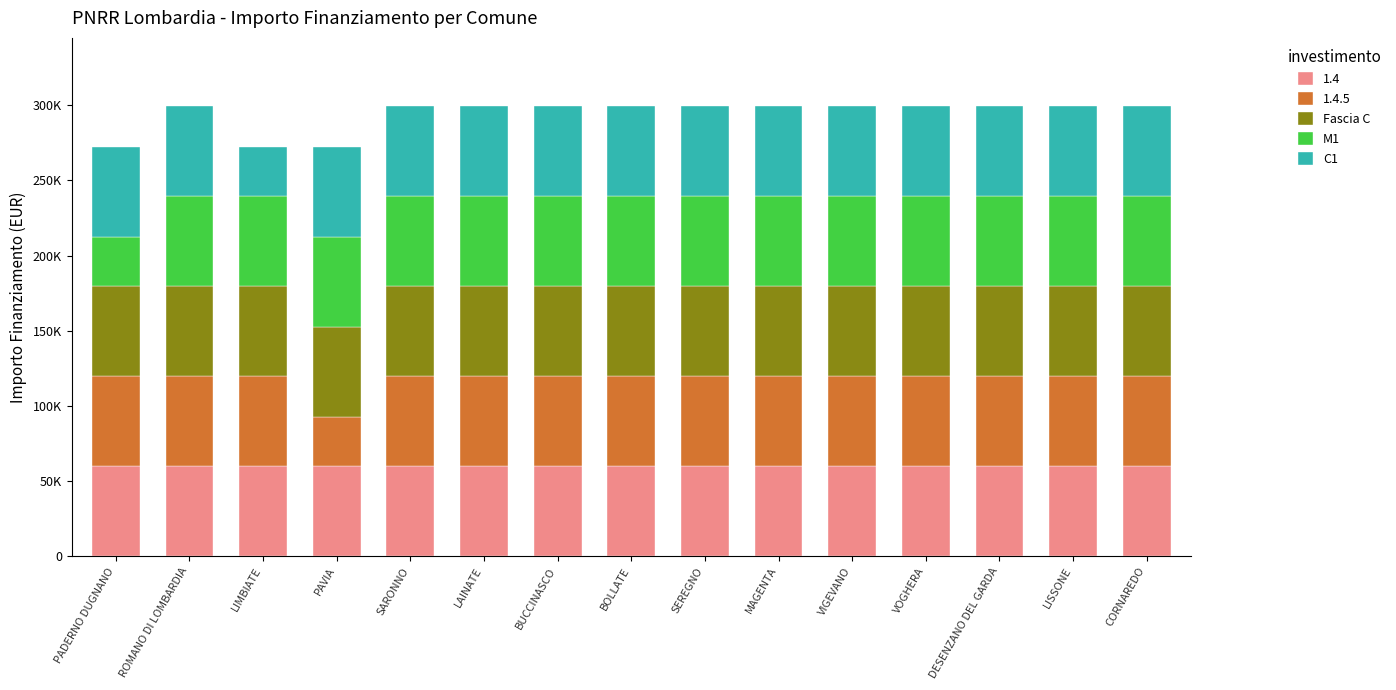

List the labels in order of C1 value, largest first.

PADERNO DUGNANO, ROMANO DI LOMBARDIA, PAVIA, SARONNO, LAINATE, BUCCINASCO, BOLLATE, SEREGNO, MAGENTA, VIGEVANO, VOGHERA, DESENZANO DEL GARDA, LISSONE, CORNAREDO, LIMBIATE